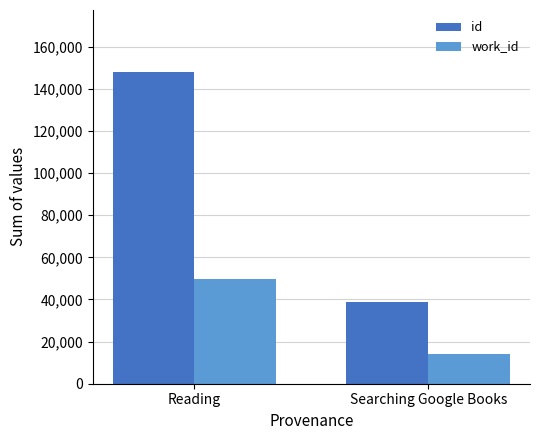

What is the label of the 1st bar from the right?

Searching Google Books